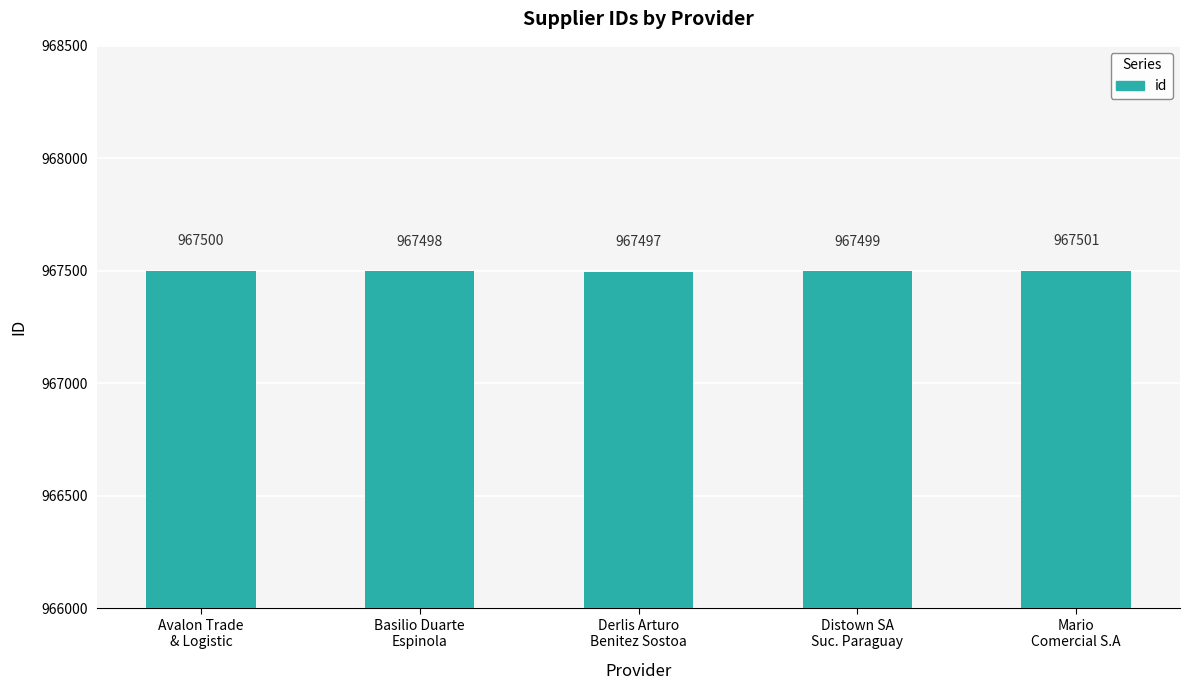

What position from the left is Mario
Comercial S.A?

5